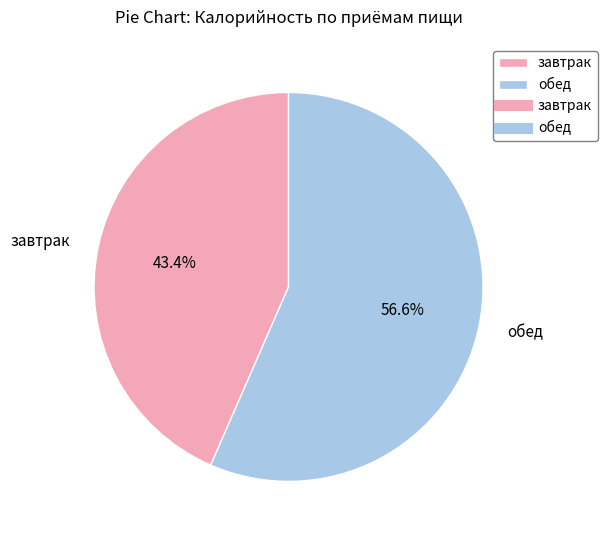

To the nearest percent, what percentage of the pie is обед?

57%